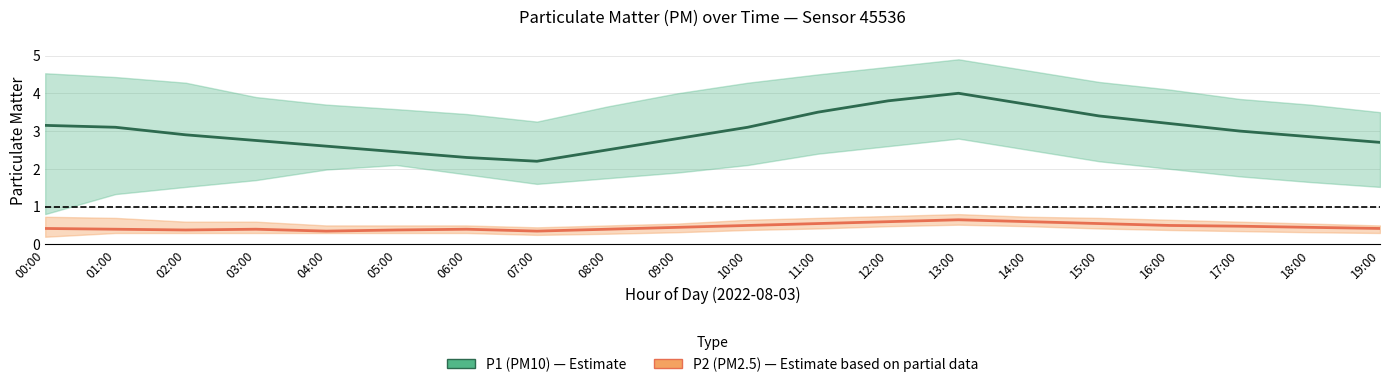

What is the label of the 3rd point from the right?

17:00